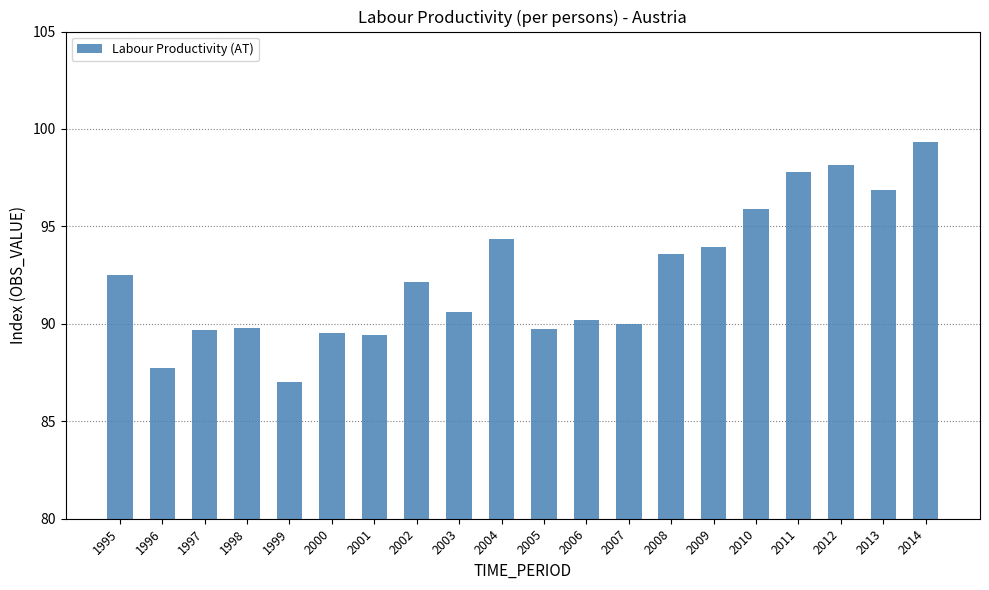

How many data points does each series have?

20